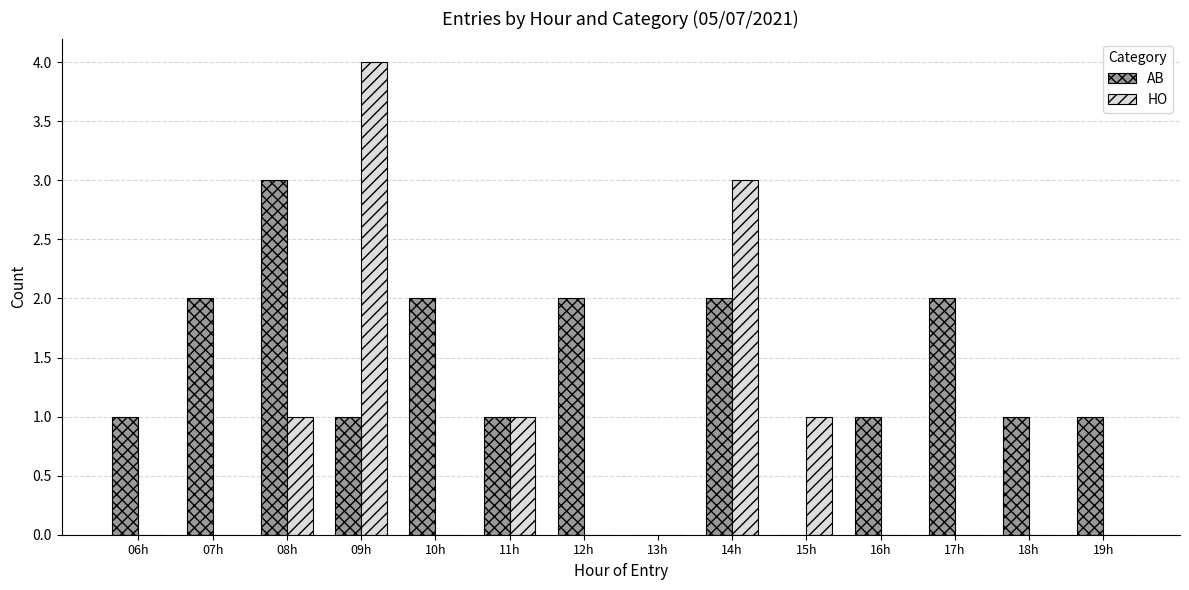

What is the maximum value for HO?

4